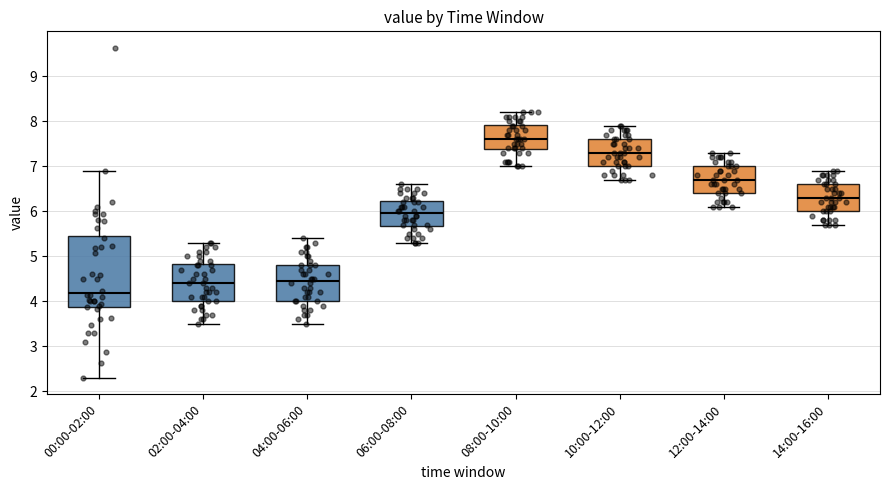

Reading left to right, transcribe this box plot: for each box, give where its median line is, the range the box spans, and where its two whiskers end, as read against the y-axis. The values are not printed on the chart, so give them approximately, as read against the axis.

00:00-02:00: median 4.2, box 3.9 to 5.5, whiskers 2.3 to 6.9
02:00-04:00: median 4.4, box 4.0 to 4.8, whiskers 3.5 to 5.3
04:00-06:00: median 4.5, box 4.0 to 4.8, whiskers 3.5 to 5.4
06:00-08:00: median 6.0, box 5.7 to 6.2, whiskers 5.3 to 6.6
08:00-10:00: median 7.6, box 7.4 to 7.9, whiskers 7.0 to 8.2
10:00-12:00: median 7.3, box 7.0 to 7.6, whiskers 6.7 to 7.9
12:00-14:00: median 6.7, box 6.4 to 7.0, whiskers 6.1 to 7.3
14:00-16:00: median 6.3, box 6.0 to 6.6, whiskers 5.7 to 6.9